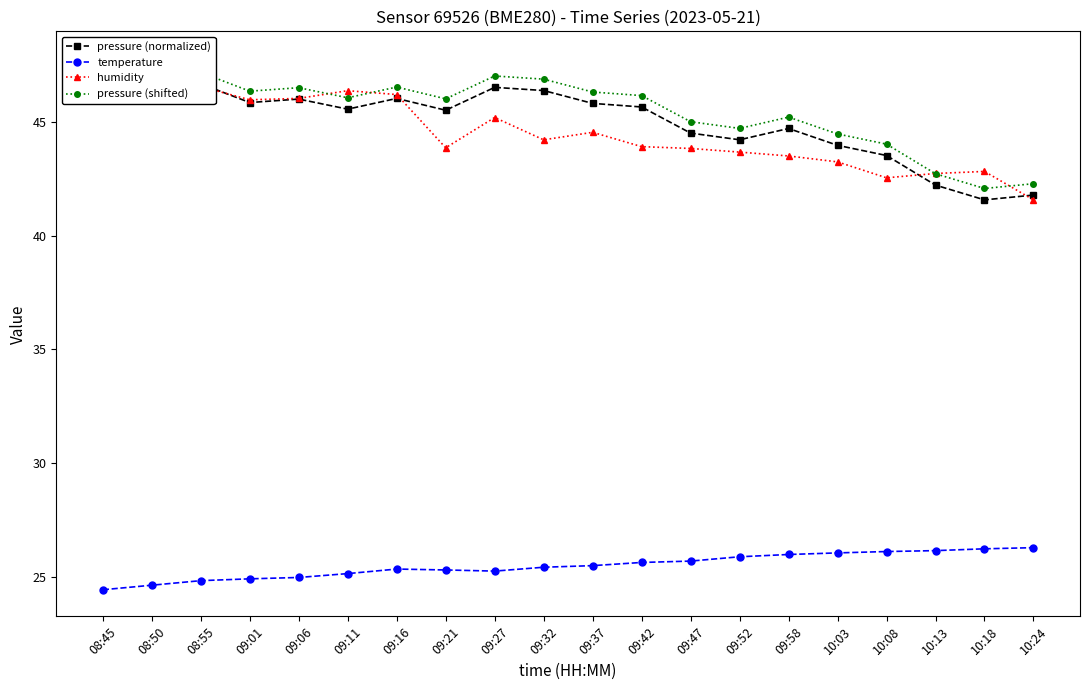

True or false: temperature and pressure (shifted) intersect in this chart.

False